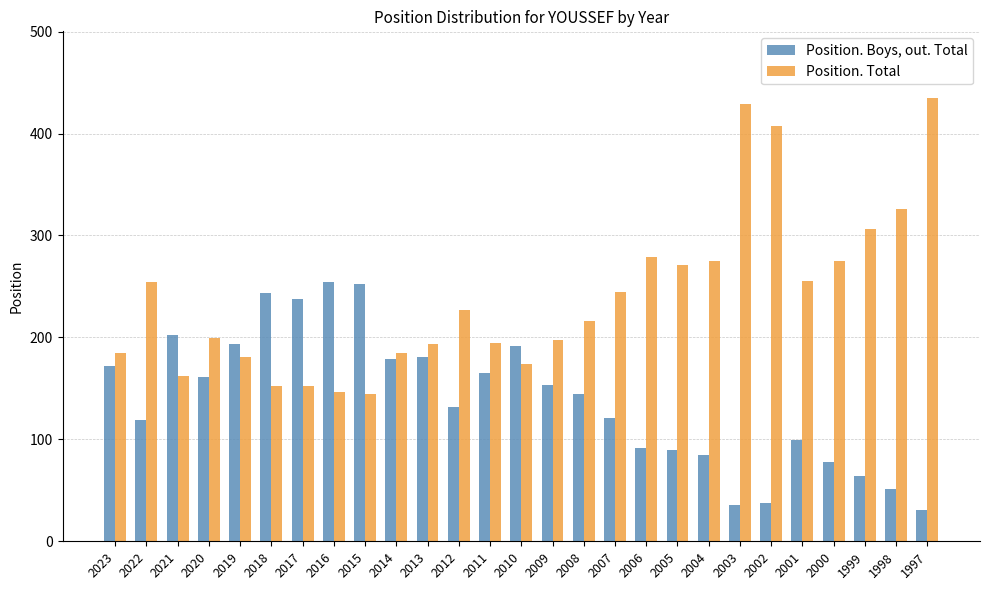

How many values in the Position. Boys, out. Total series are below 144?

13